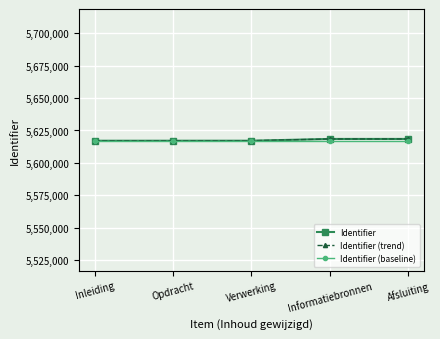

Does the chart have visible grid lines?

Yes